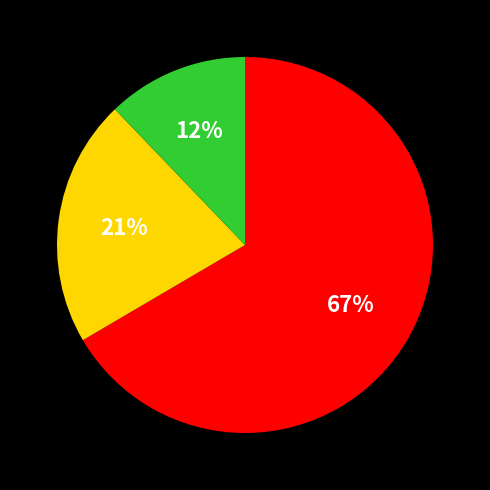

Is there any slice that represents more than half of the pie?

Yes